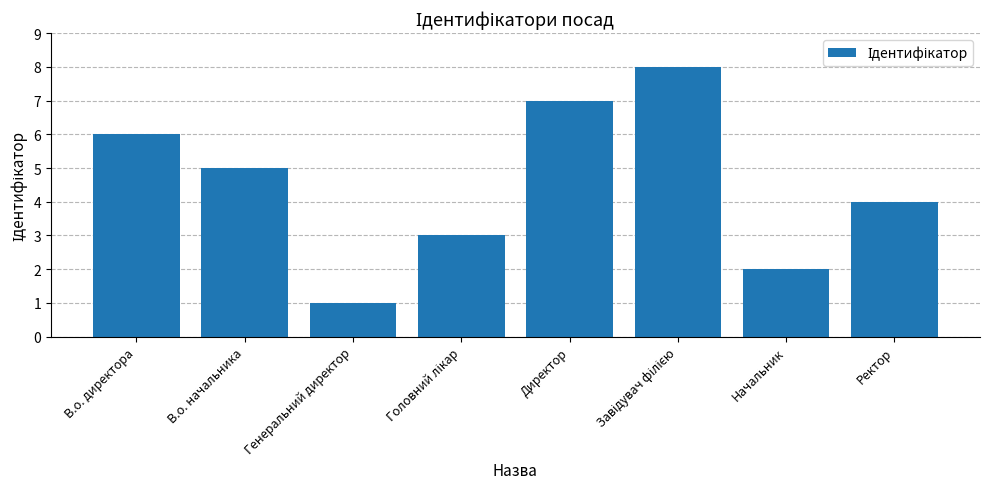

Reading right to left, what are all the values shown in this chart?

4	2	8	7	3	1	5	6